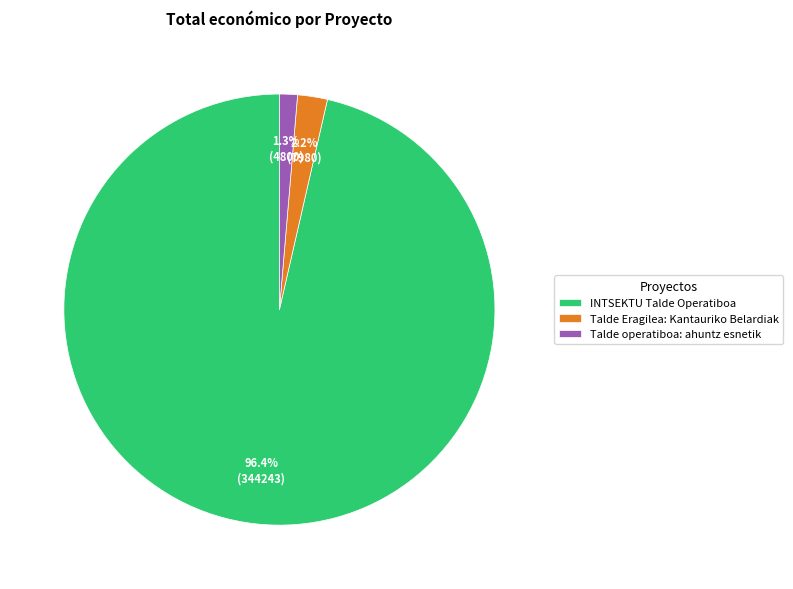

How many slices are in this pie chart?

3